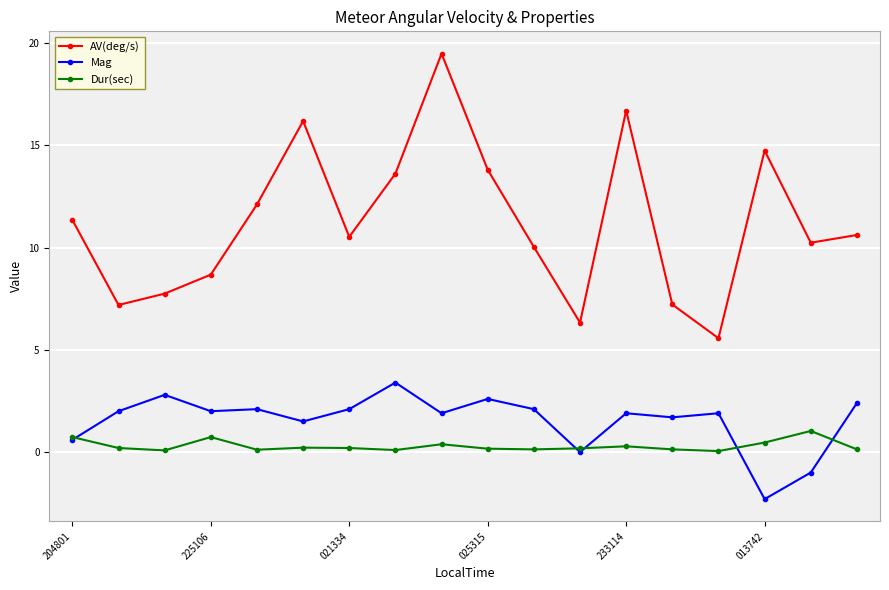

Which series has the largest total across all categories?

AV(deg/s)